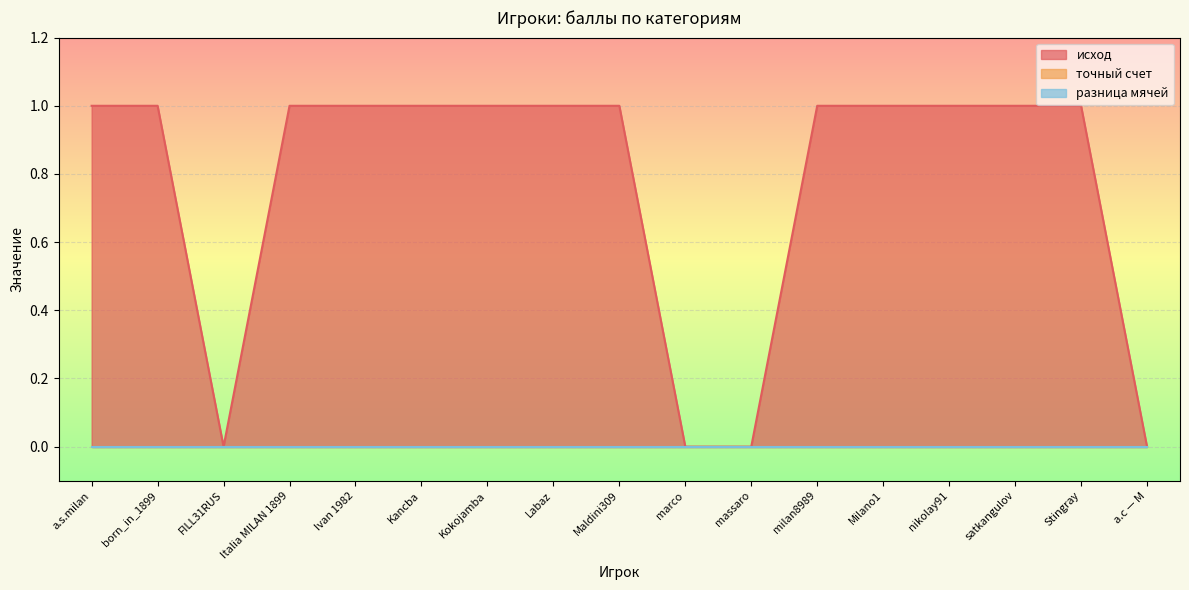

How many lines are shown in the chart?

3